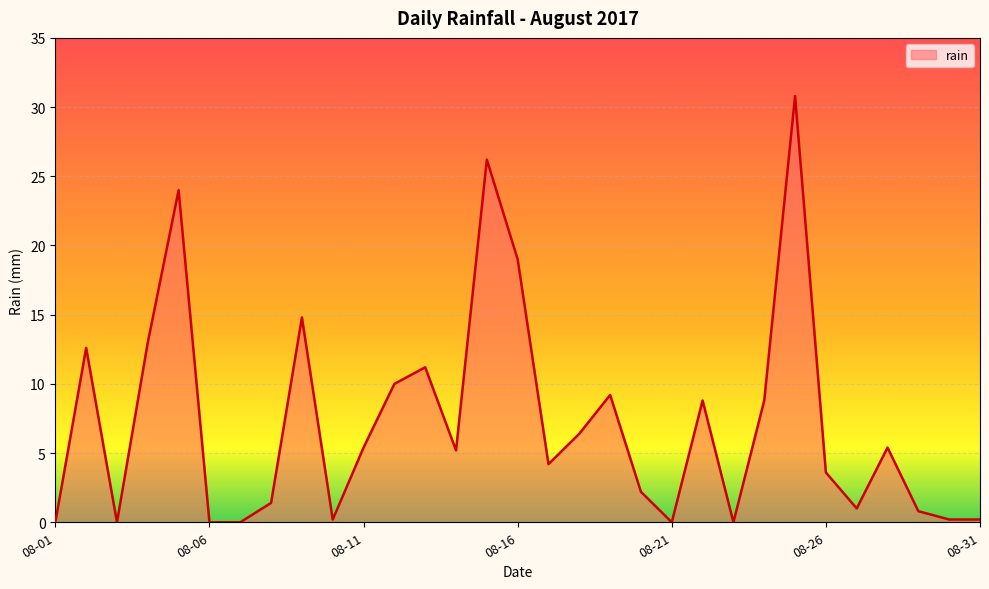

True or false: there are more than 0 points higher than both neighbors.

True